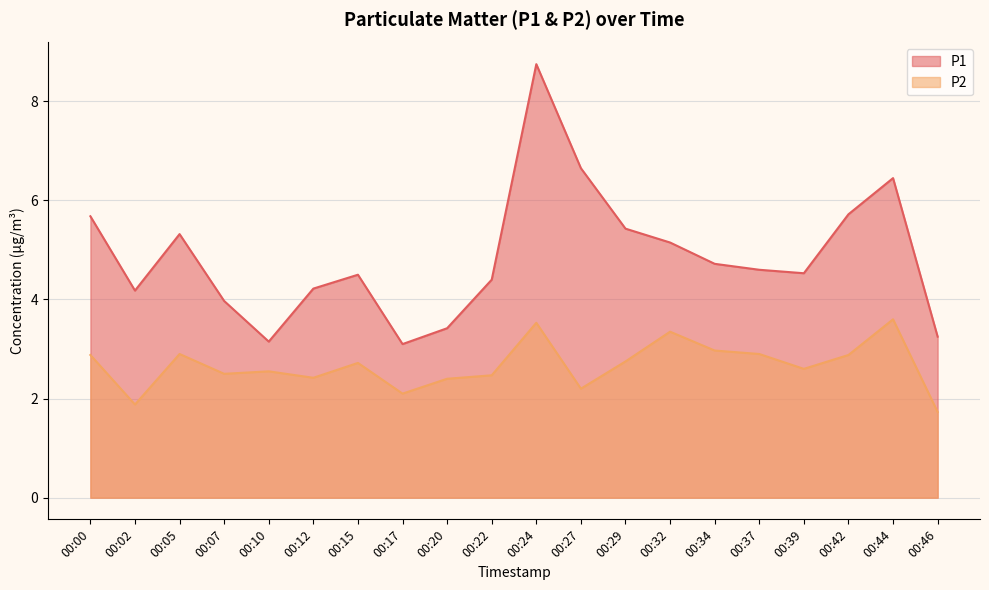

Is it true that P1 equals 0.9 at 00:46?

False